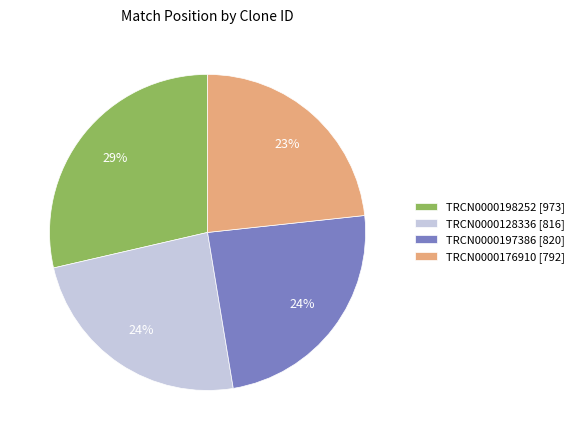

Which slice is the largest?

TRCN0000198252